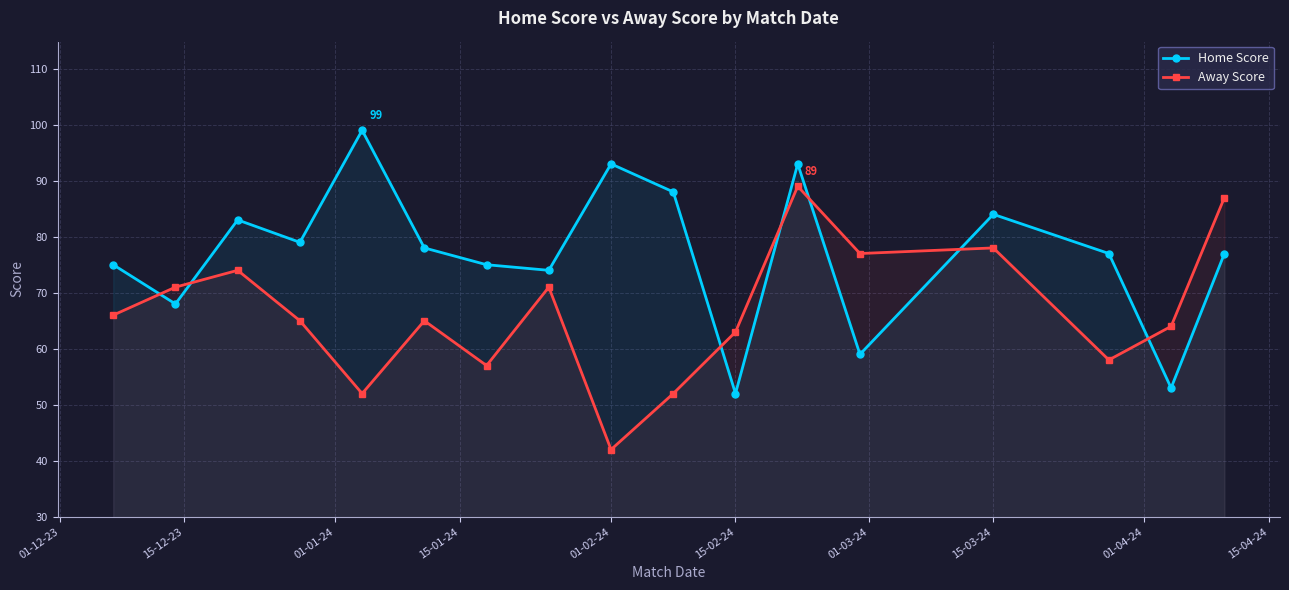

What is the spread (max minus min) of values at 01-02-24?

51